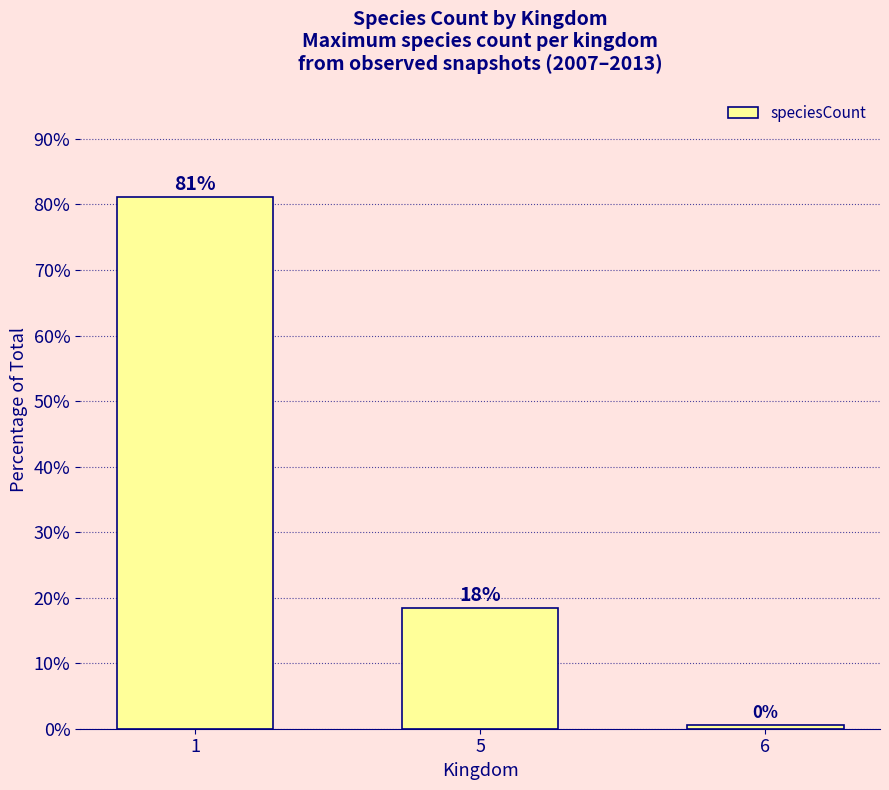

The value at 5 is 24.7. True or false?

False